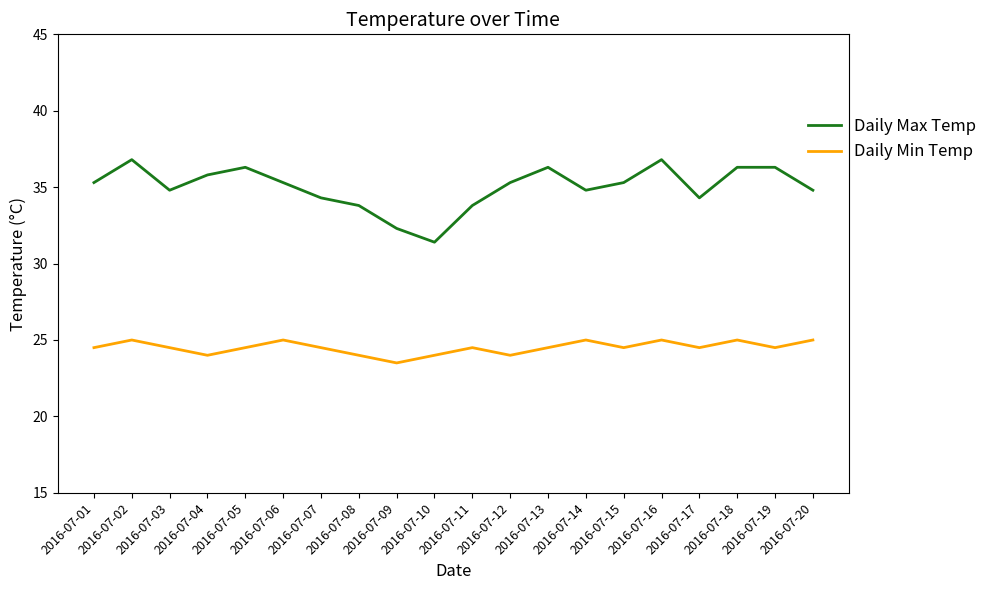

What is the spread (max minus min) of values at 2016-07-18?

11.3